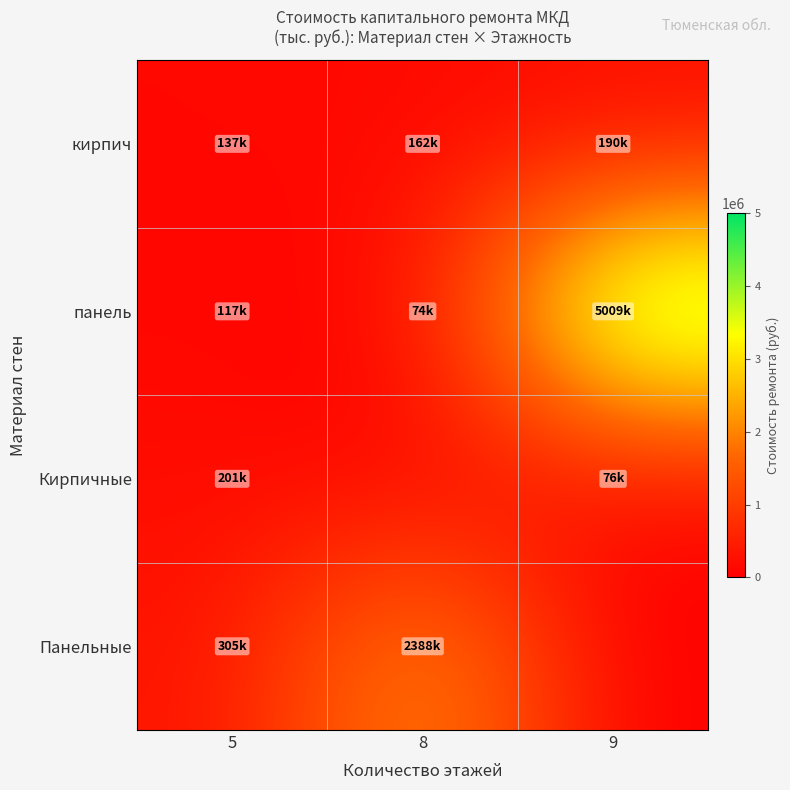

What is the spread (max minus min) of values at 8?

2388376.0